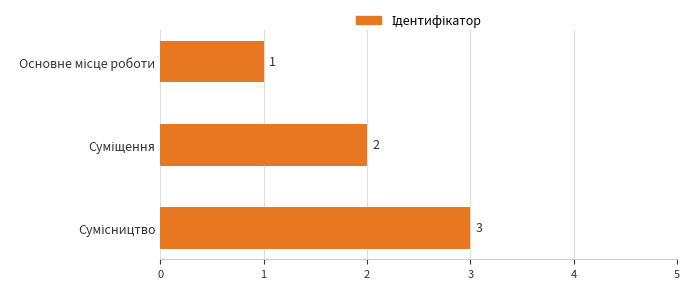

What is the value of the 3rd bar from the top?

3